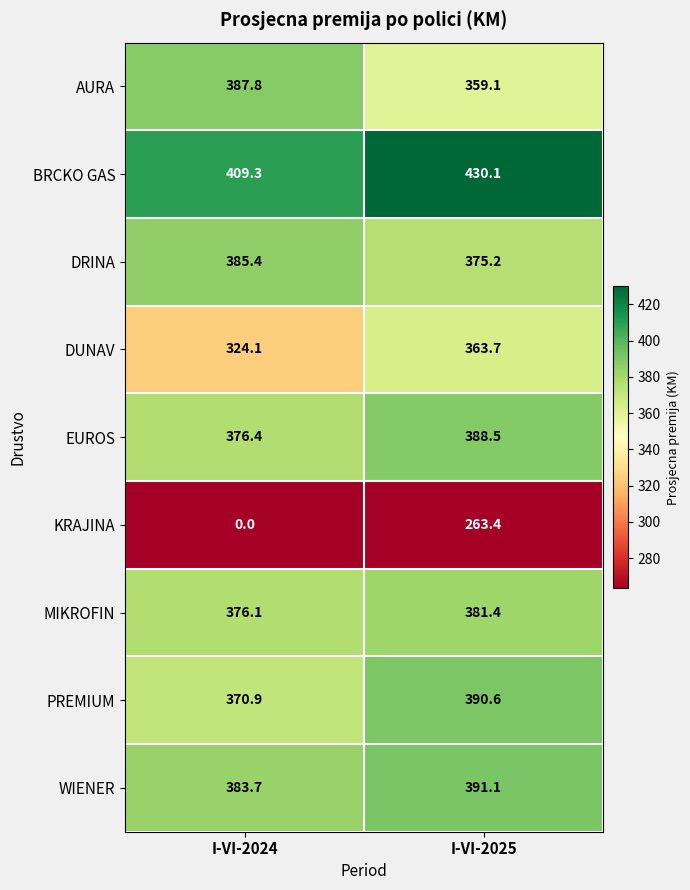

Between I-VI-2024 and I-VI-2025, which series saw the biggest shift?

KRAJINA